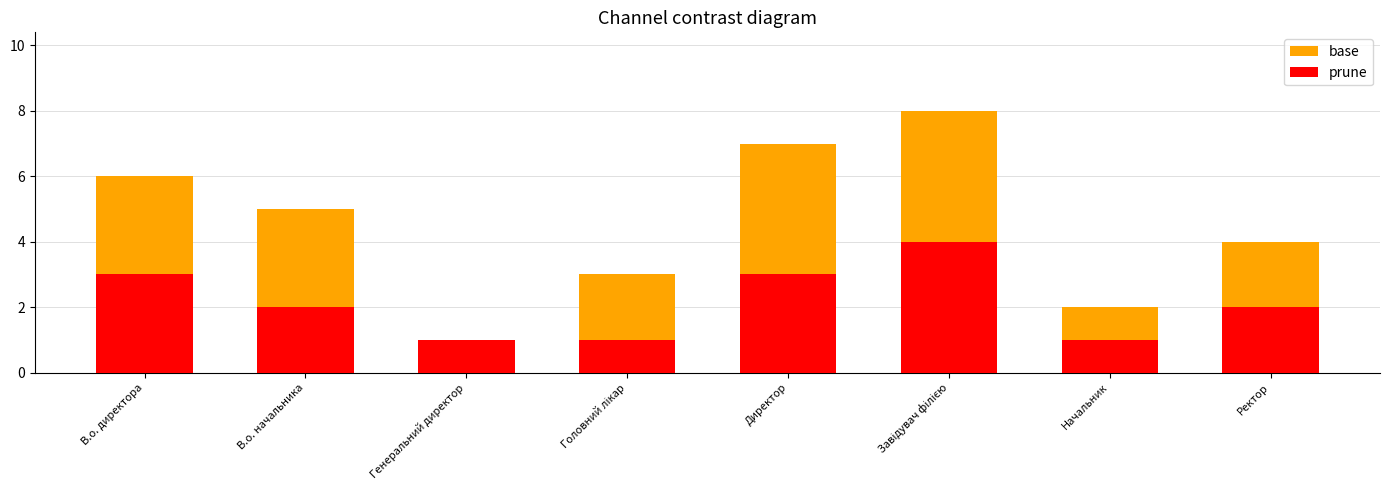

At which label does prune first exceed 2?

В.о. директора